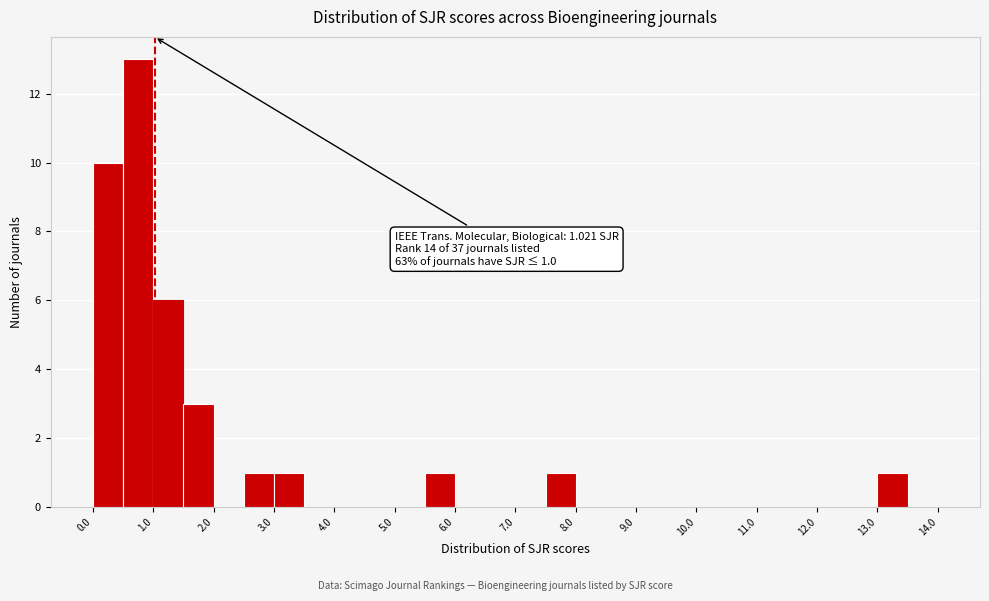

Over which range of the x-axis is the bar tallest?

0.5 to 1.0